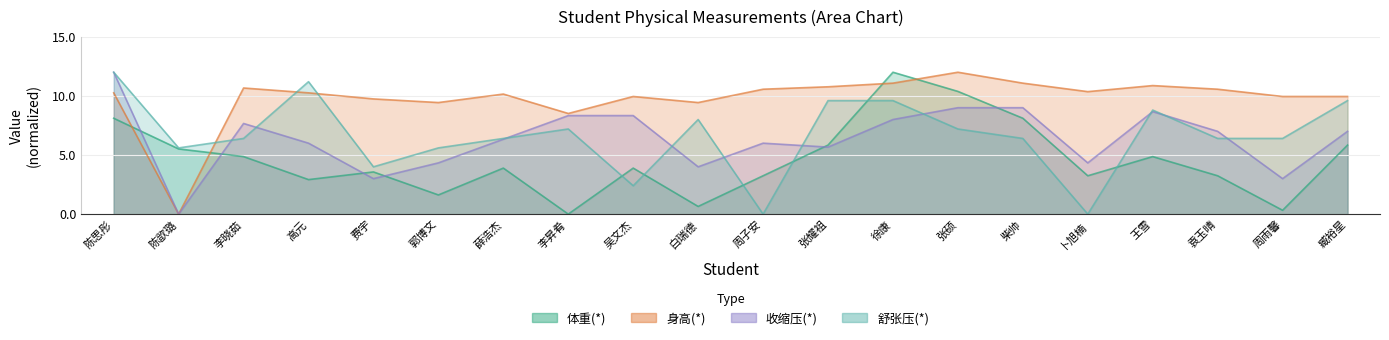

Which series has the largest range (max minus min)?

体重(*)